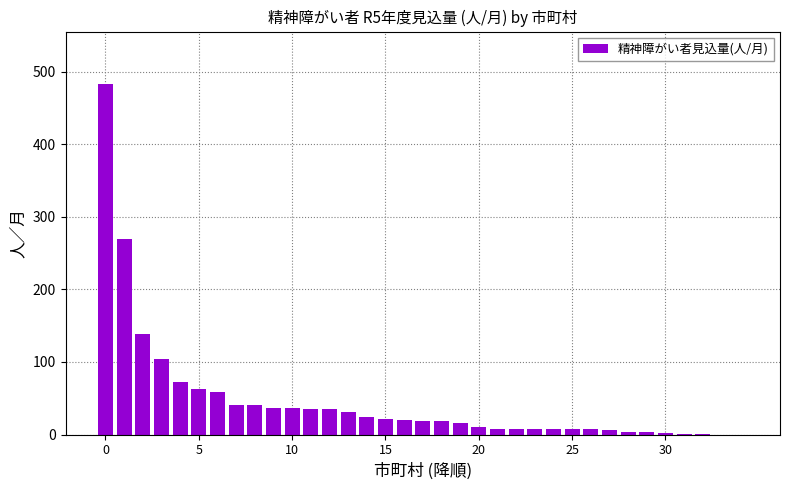

How many categories are shown in the chart?

35